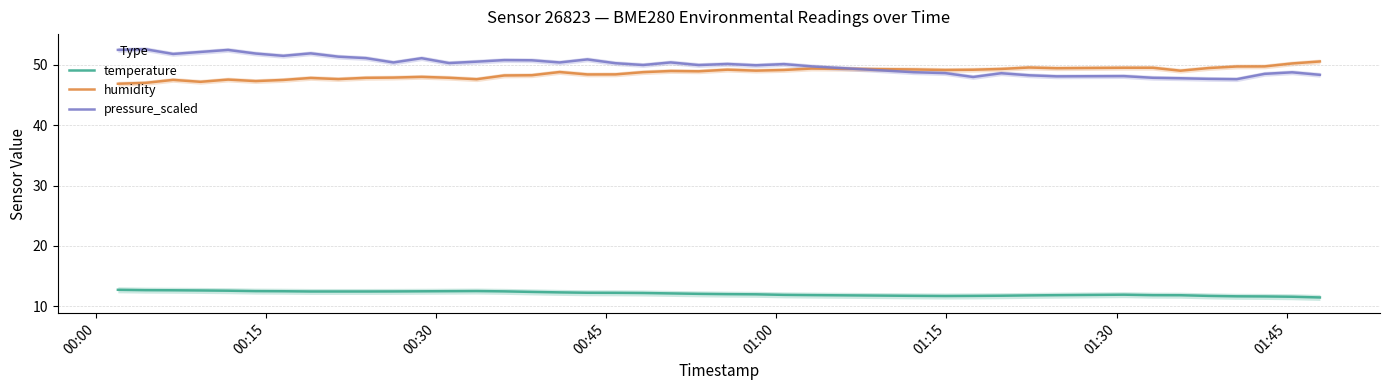

What is the highest value of the temperature series?

12.7